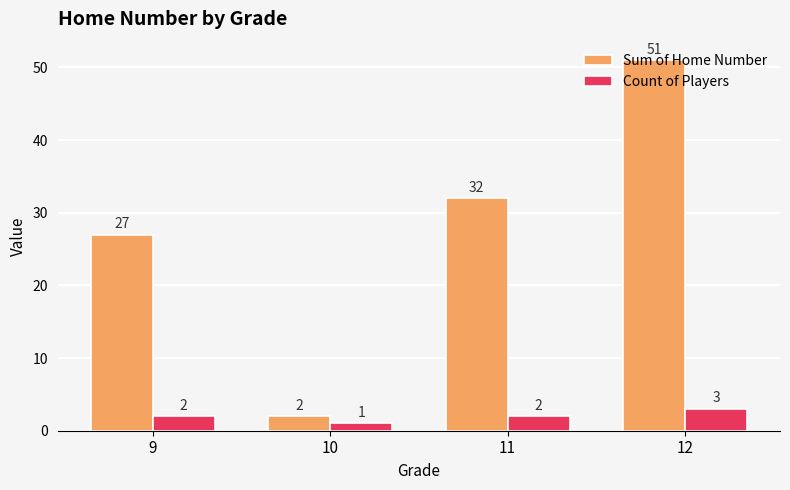

Is the value of Count of Players at 10 greater than the value of Sum of Home Number at 12?

No